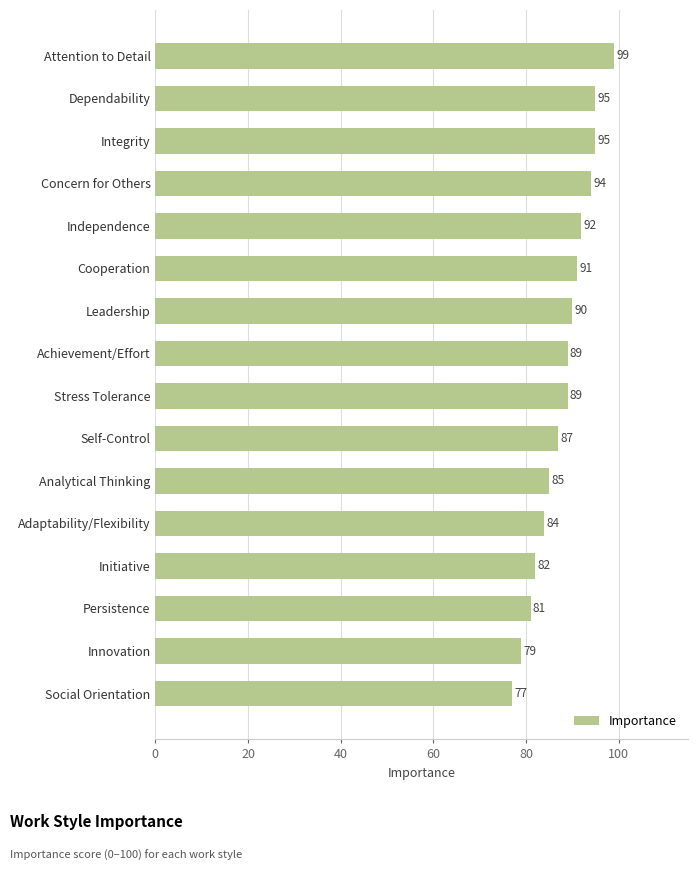

What is the average value?

88